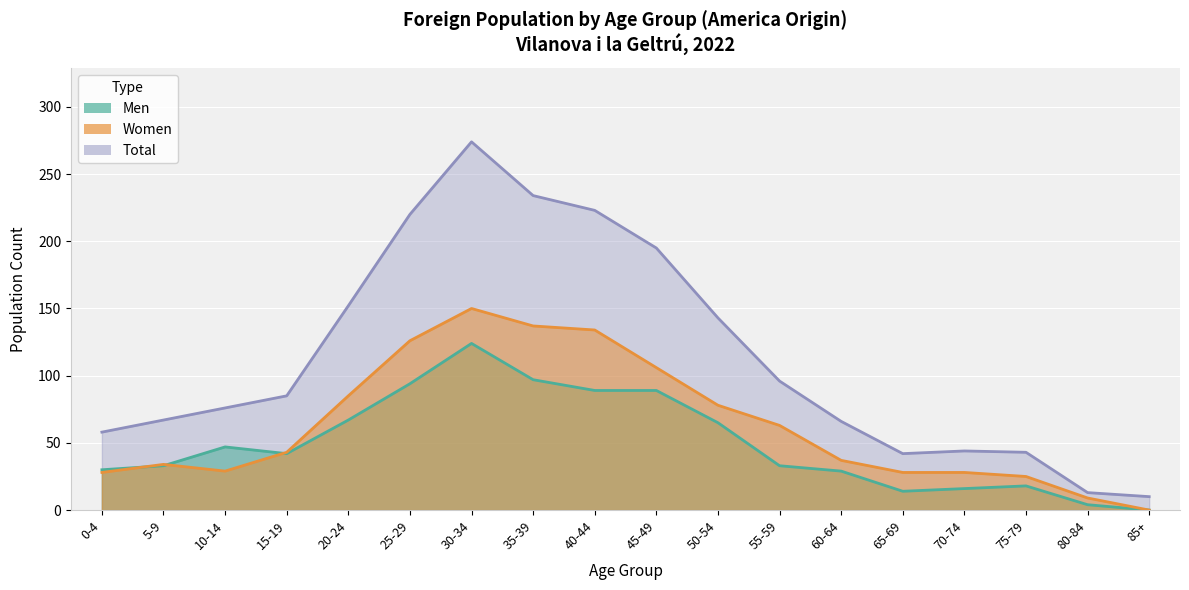

Rank the series at 30-34 from lowest to highest value.

Men, Women, Total